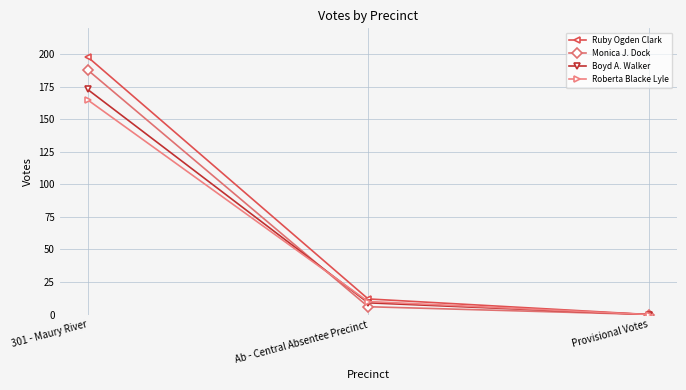

What is the average value of the Ruby Ogden Clark series?

70